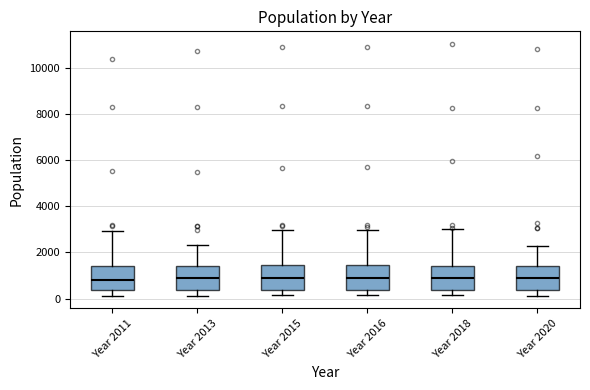

Reading left to right, transcribe this box plot: for each box, give where its median line is, the range the box spans, and where its two whiskers end, as read against the y-axis. The values are not printed on the chart, so give them approximately, as read against the axis.

Year 2011: median 800, box 400 to 1400, whiskers 200 to 3000
Year 2013: median 800, box 400 to 1400, whiskers 200 to 2400
Year 2015: median 800, box 400 to 1400, whiskers 200 to 3000
Year 2016: median 800, box 400 to 1400, whiskers 200 to 3000
Year 2018: median 800, box 400 to 1400, whiskers 200 to 3000
Year 2020: median 800, box 400 to 1400, whiskers 200 to 2200